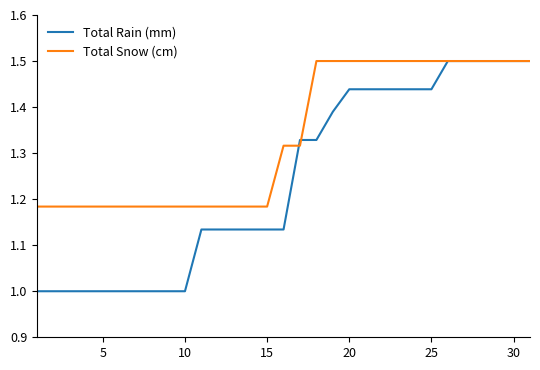

Rank the series by their average value, from highest to lowest.

Total Snow (cm), Total Rain (mm)